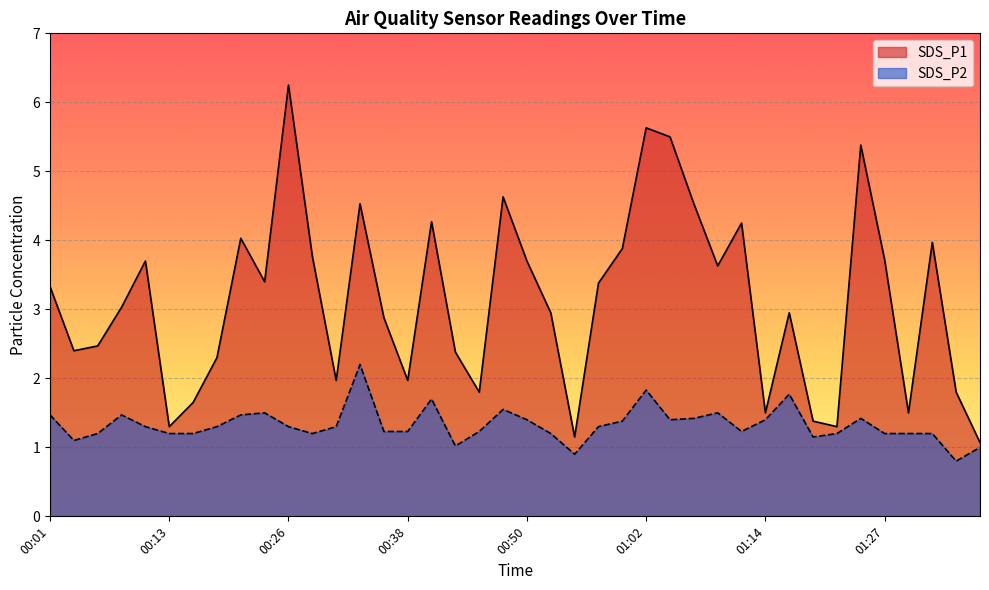

Reading left to right, what are all the values shown in this chart?

SDS_P1: 00:01=3.3	00:04=2.4	00:06=2.5	00:09=3.0	00:11=3.7	00:13=1.3	00:16=1.6	00:18=2.3	00:21=4.0	00:23=3.4	00:26=6.2	00:28=3.8	00:30=2.0	00:33=4.5	00:35=2.9	00:38=2.0	00:40=4.3	00:42=2.4	00:45=1.8	00:47=4.6	00:50=3.7	00:52=3.0	00:55=1.1	00:57=3.4	00:59=3.9	01:02=5.6	01:04=5.5	01:07=4.5	01:09=3.6	01:12=4.2	01:14=1.5	01:17=3.0	01:19=1.4	01:22=1.3	01:25=5.4	01:27=3.7	01:29=1.5	01:32=4.0	01:34=1.8	01:37=1.1
SDS_P2: 00:01=1.5	00:04=1.1	00:06=1.2	00:09=1.5	00:11=1.3	00:13=1.2	00:16=1.2	00:18=1.3	00:21=1.5	00:23=1.5	00:26=1.3	00:28=1.2	00:30=1.3	00:33=2.2	00:35=1.2	00:38=1.2	00:40=1.7	00:42=1.0	00:45=1.2	00:47=1.6	00:50=1.4	00:52=1.2	00:55=0.9	00:57=1.3	00:59=1.4	01:02=1.8	01:04=1.4	01:07=1.4	01:09=1.5	01:12=1.2	01:14=1.4	01:17=1.8	01:19=1.1	01:22=1.2	01:25=1.4	01:27=1.2	01:29=1.2	01:32=1.2	01:34=0.8	01:37=1.0